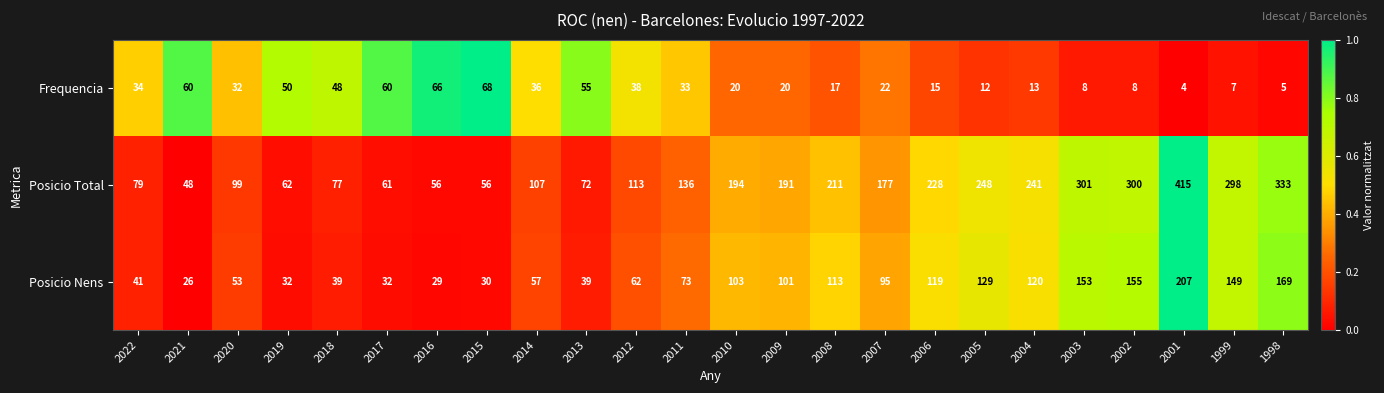

What is the greatest value displayed?

415